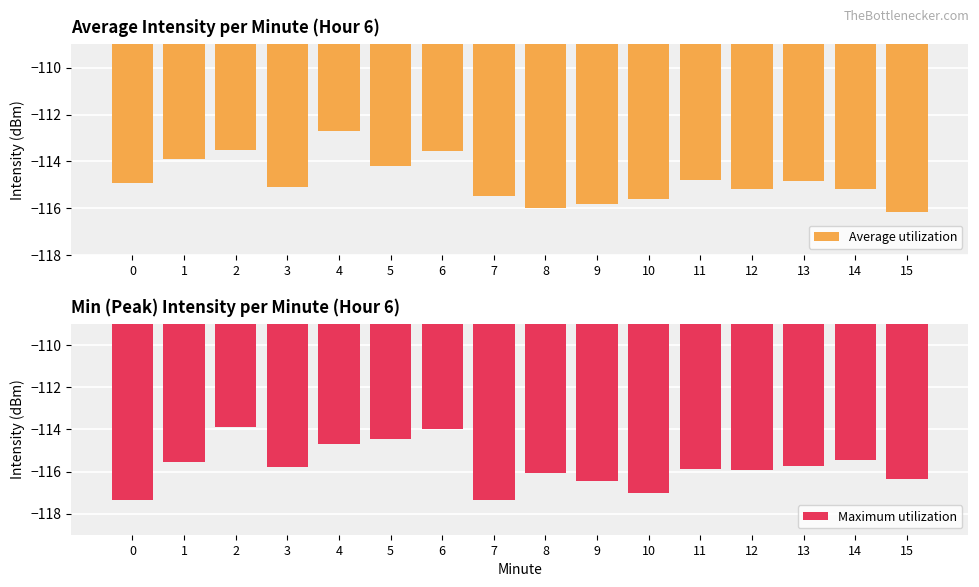

What is the minimum value for Average utilization?

-116.2